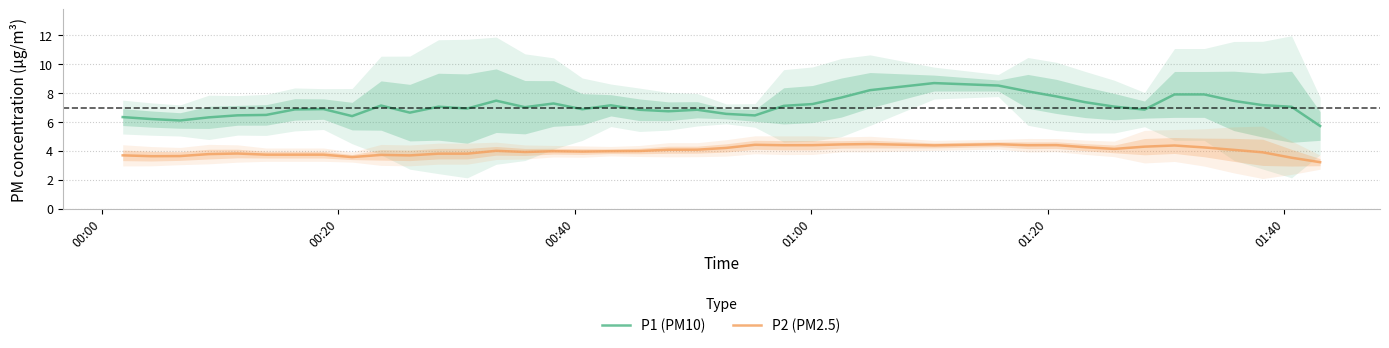

What are all the series names shown in the legend?

P1 (PM10), P2 (PM2.5)